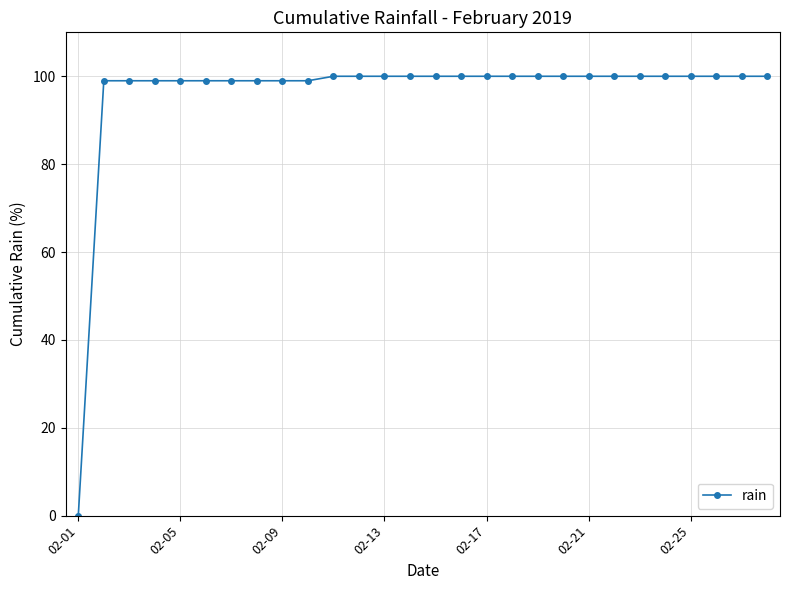

What is the value of the 15th point from the left?

100.0